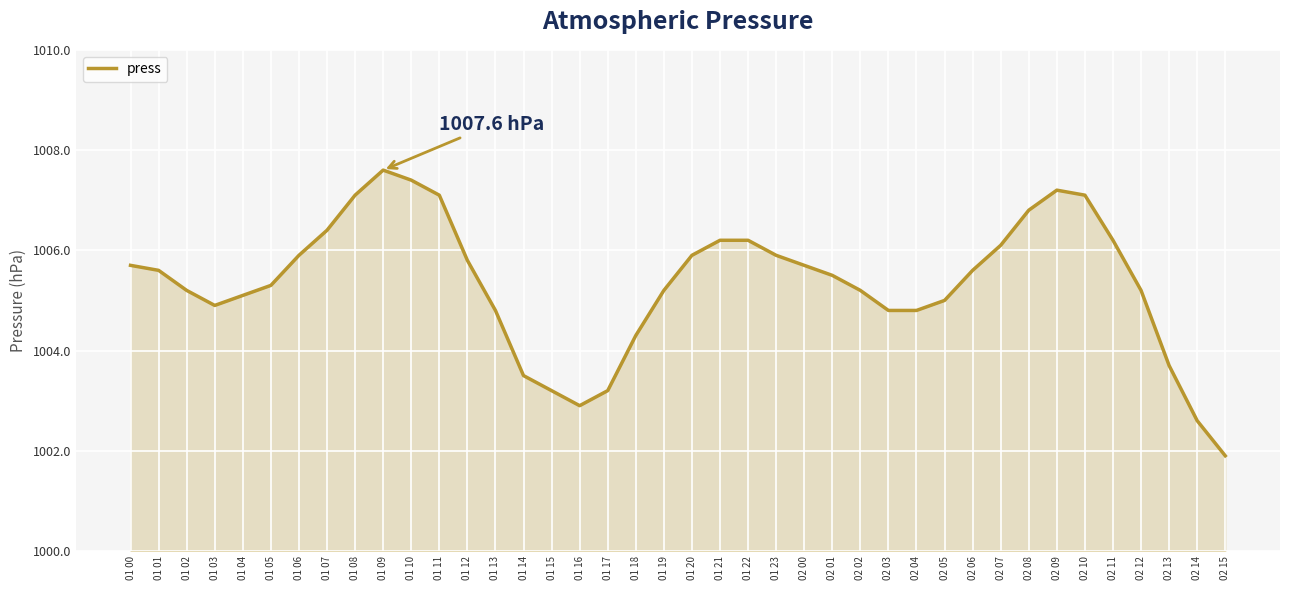

What position from the right is 01 16?

24